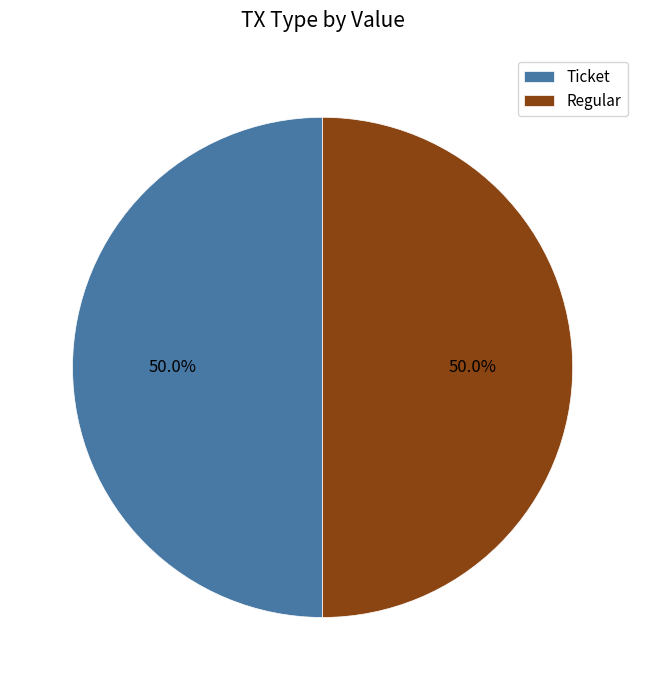

What percentage is the Regular slice, to the nearest percent?

50%